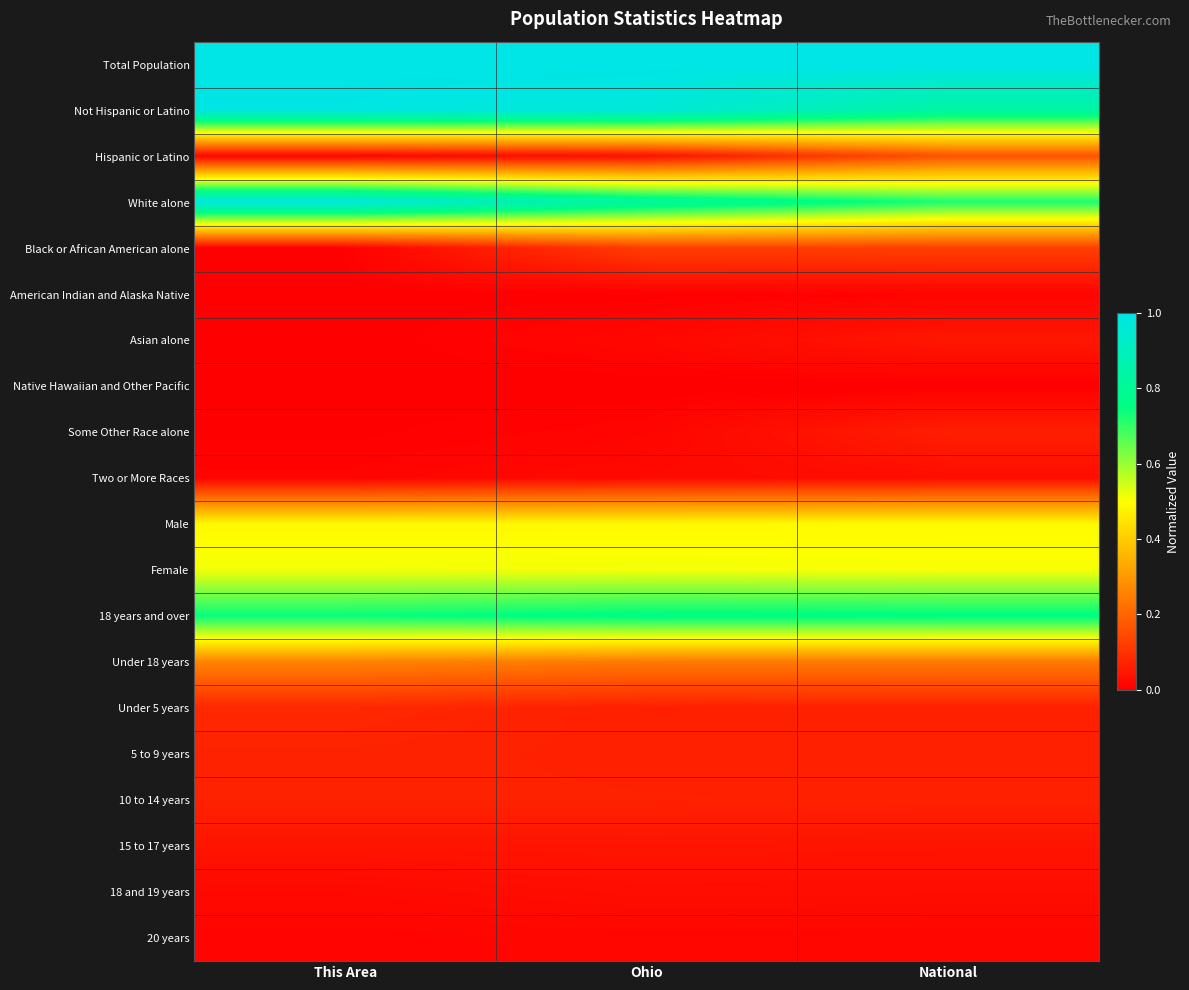

Which category has the highest value across all series?

This Area